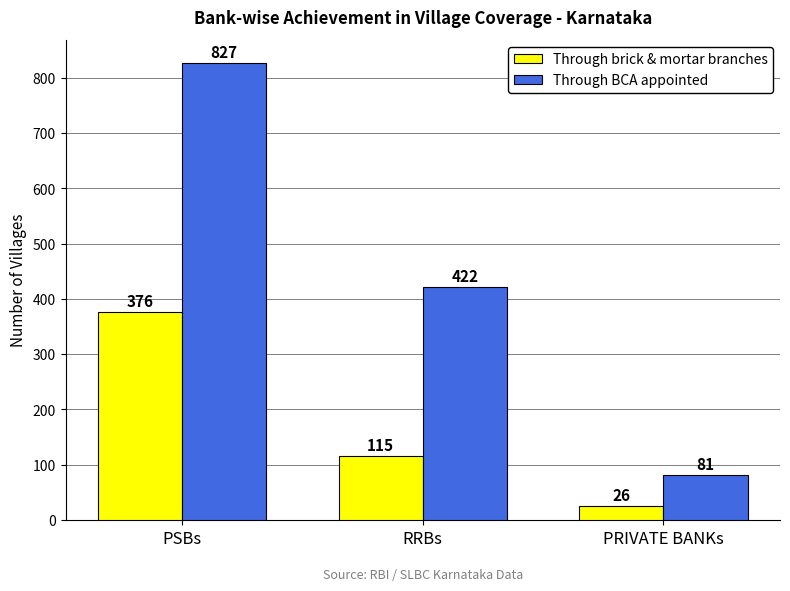

What position from the right is PRIVATE BANKs?

1